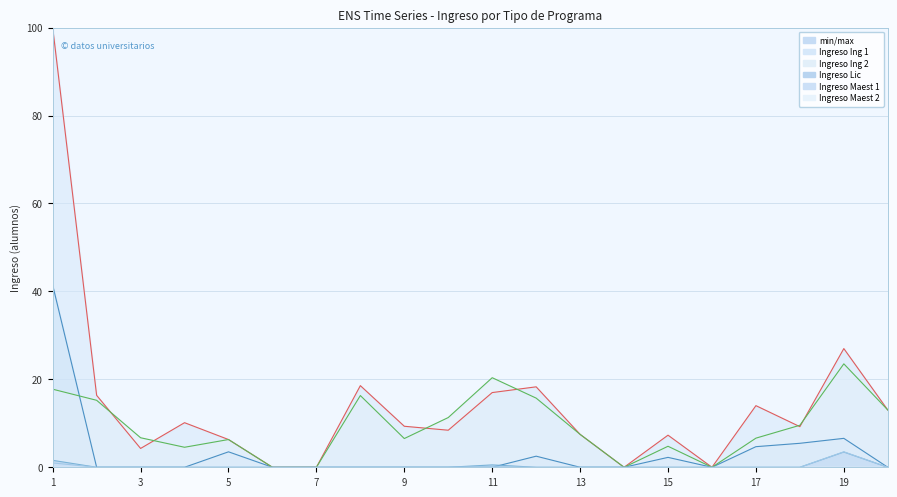

Where does the Ingreso Ingenieria 2 series first go above 7?

1